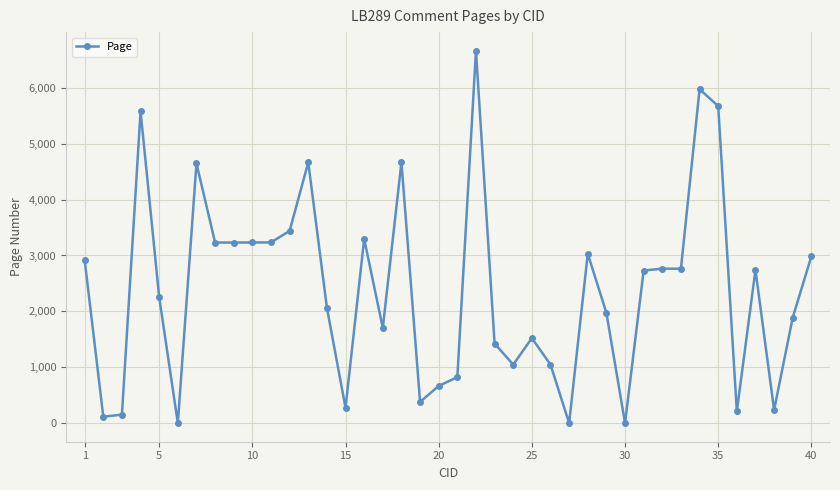

What is the greatest value displayed?

6665